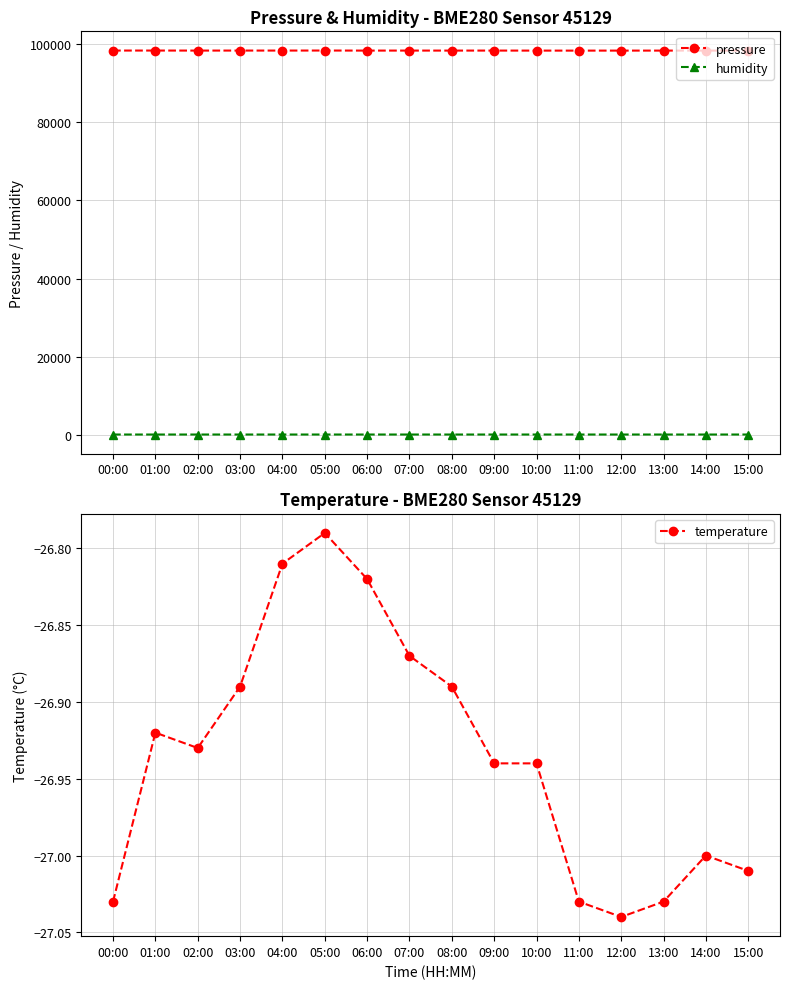

What is the sum of all temperature values?

-430.9